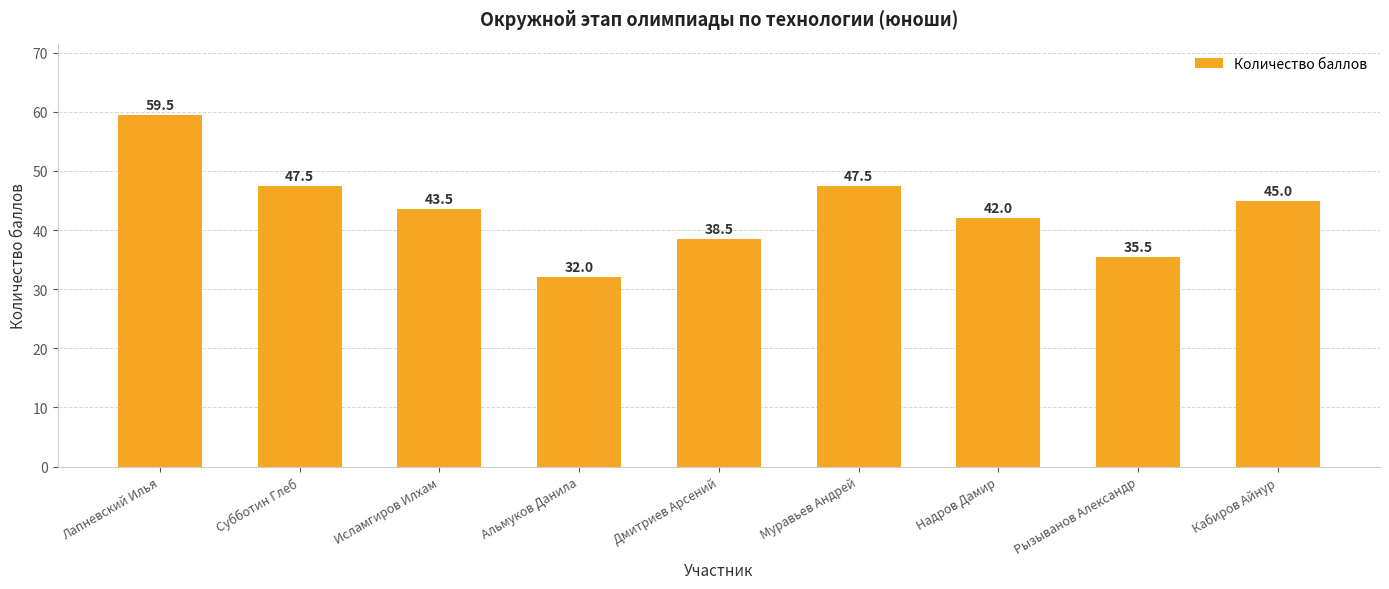

At which category does the chart reach its minimum across all series?

Альмуков Данила